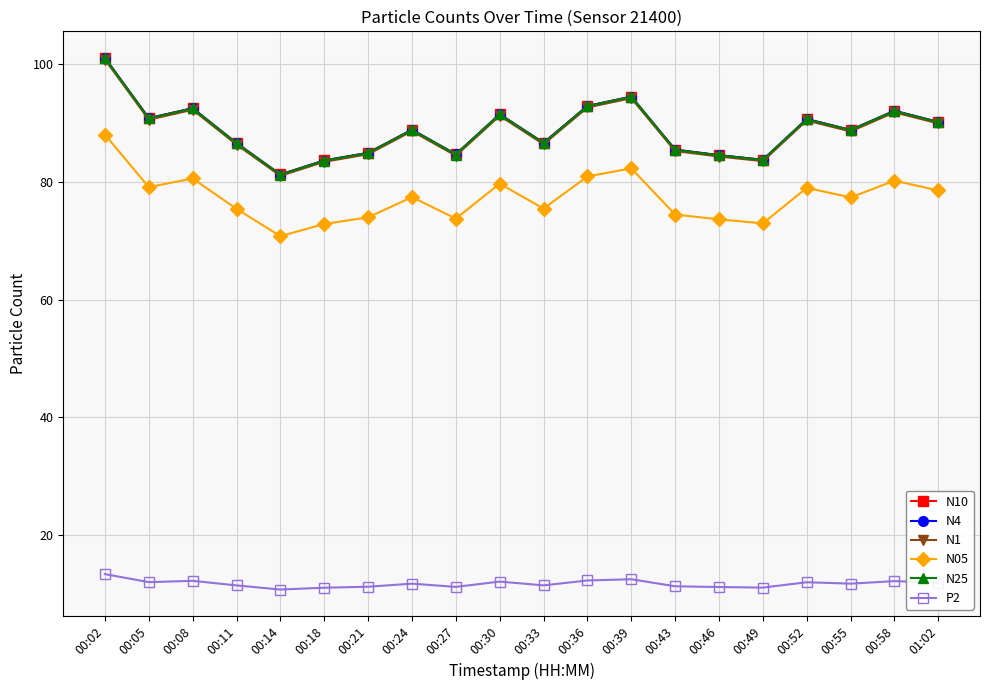

What is the label of the 20th point from the left?

01:02